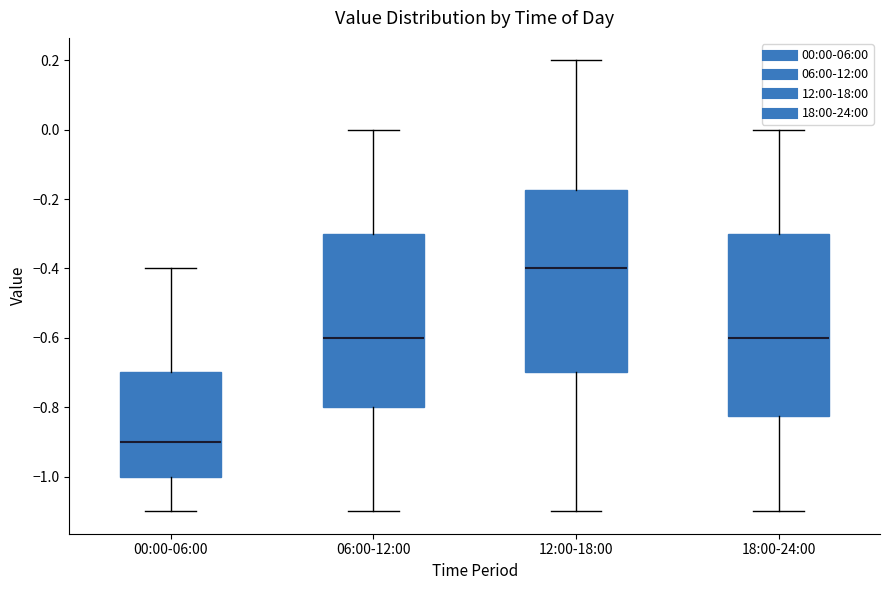

Where is the upper edge of the box for 06:00-12:00 on the y-axis? The values are not printed on the chart, so give them approximately, as read against the axis.

-0.30